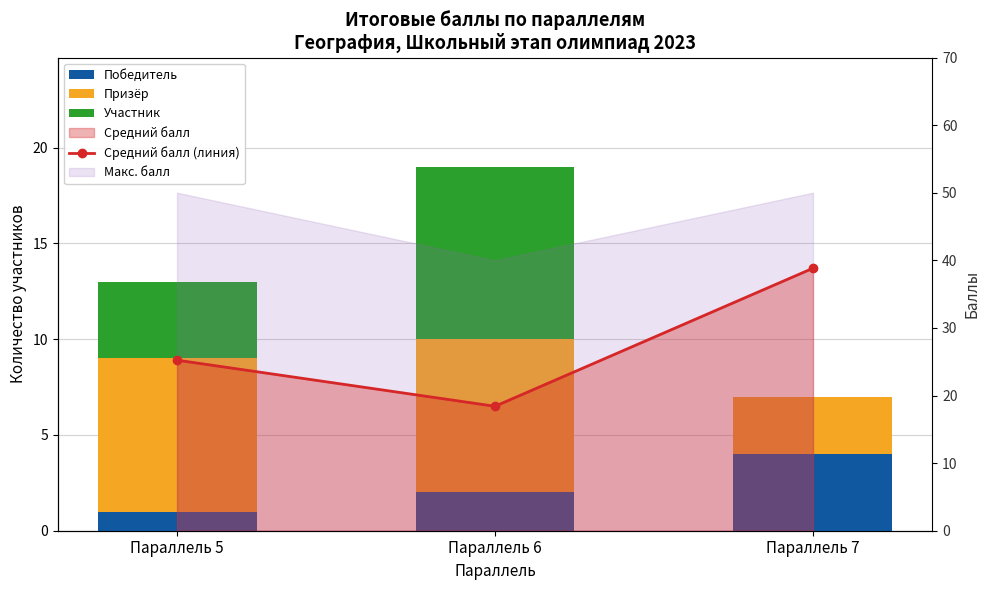

What is the difference between the Призёр values at Параллель 6 and Параллель 7?

5.0